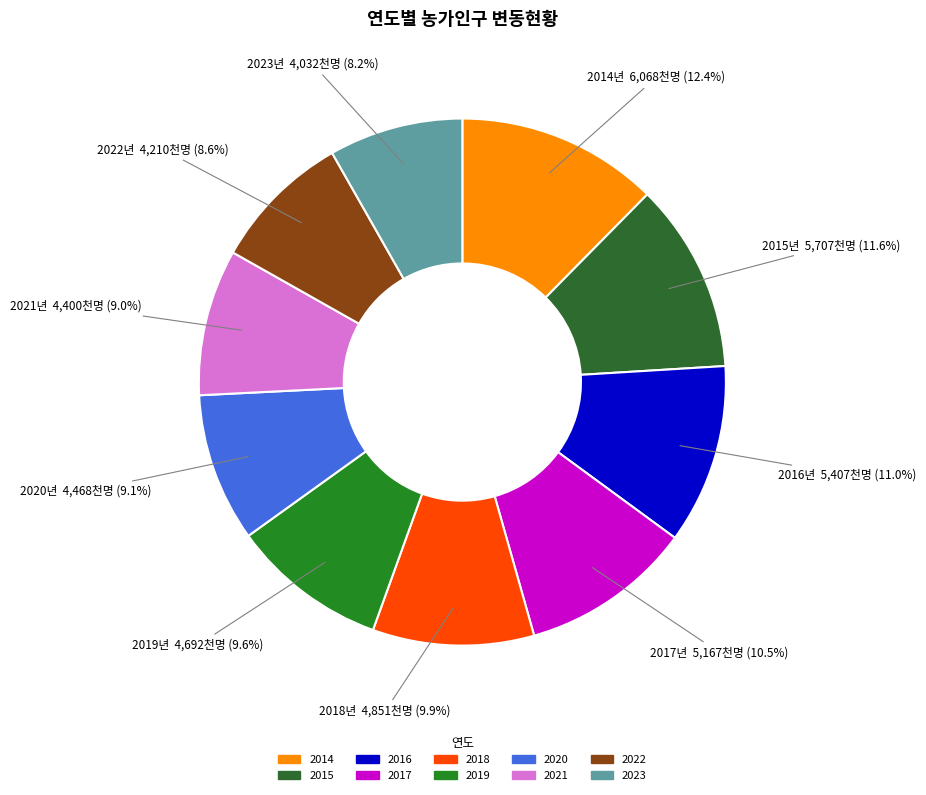

How many slices are in this pie chart?

10